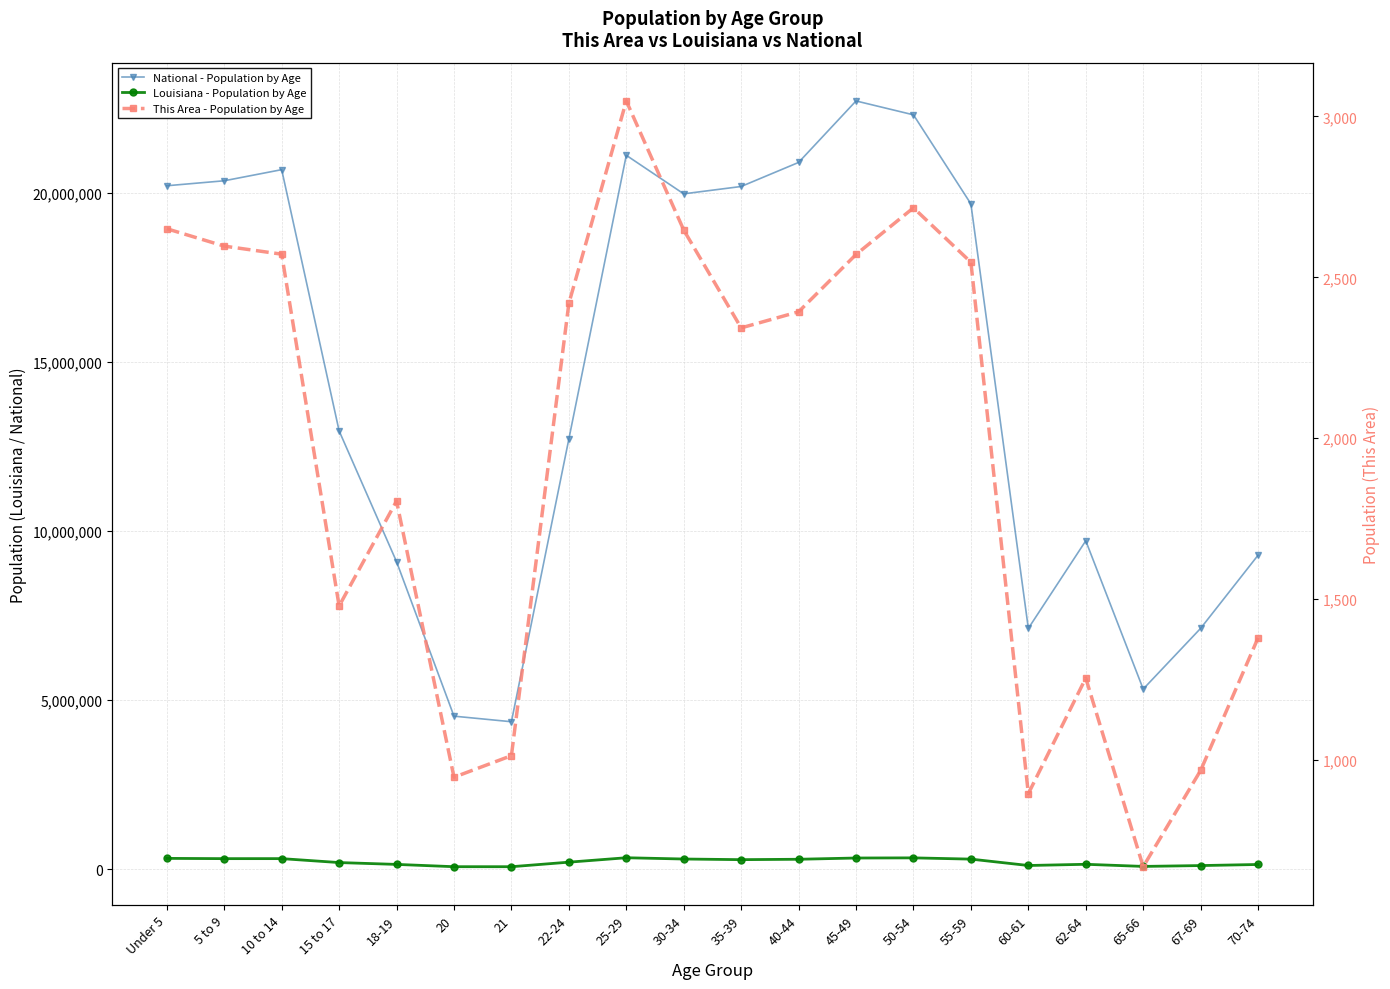

What position from the left is 20?

6